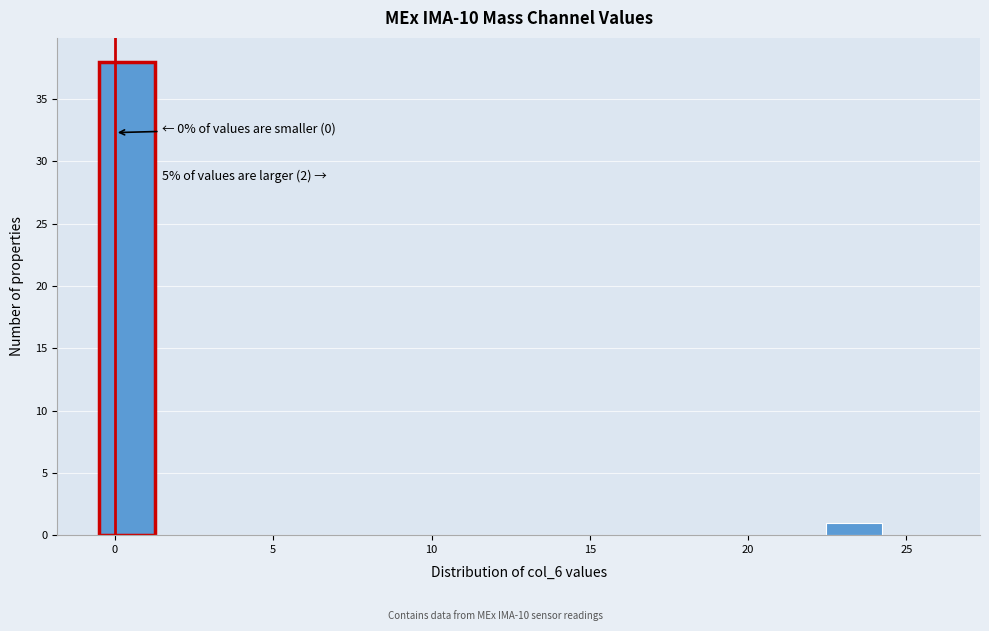

Read against the x-axis, roughly where is the centre of the tallest bar?

0.5